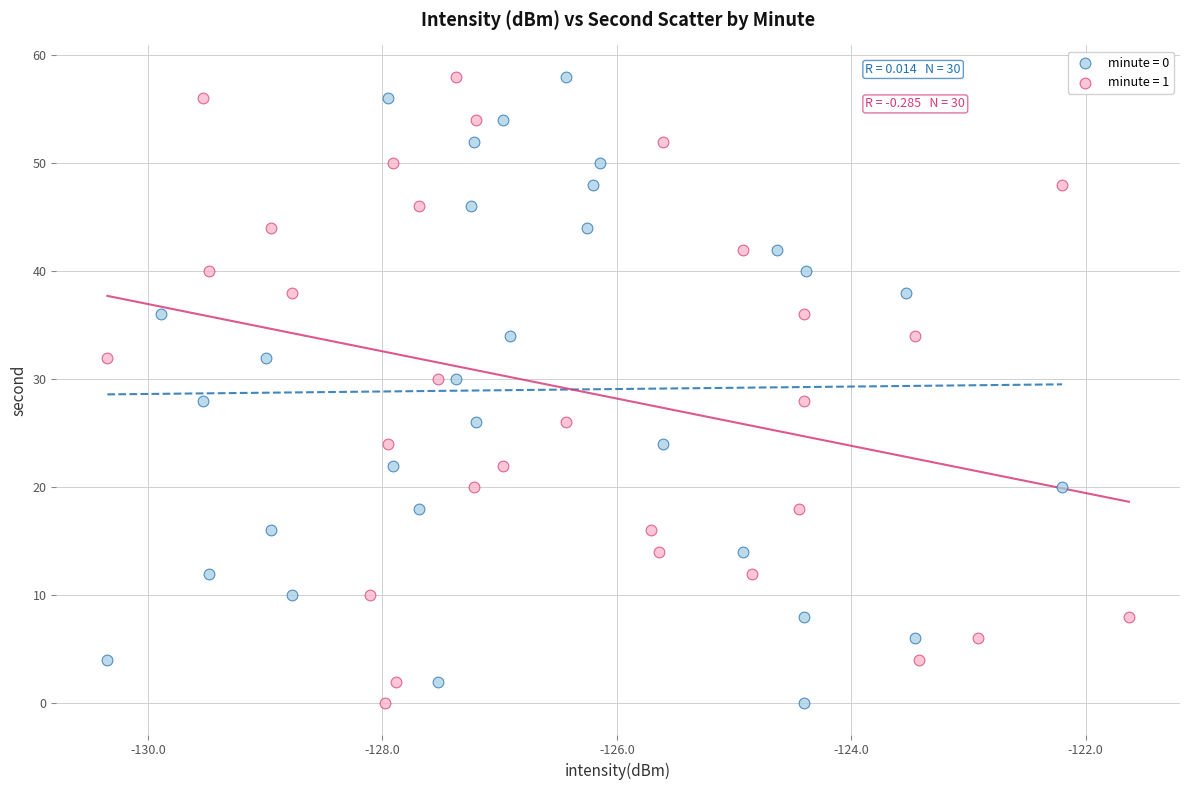

What are all the series names shown in the legend?

minute = 0, minute = 1